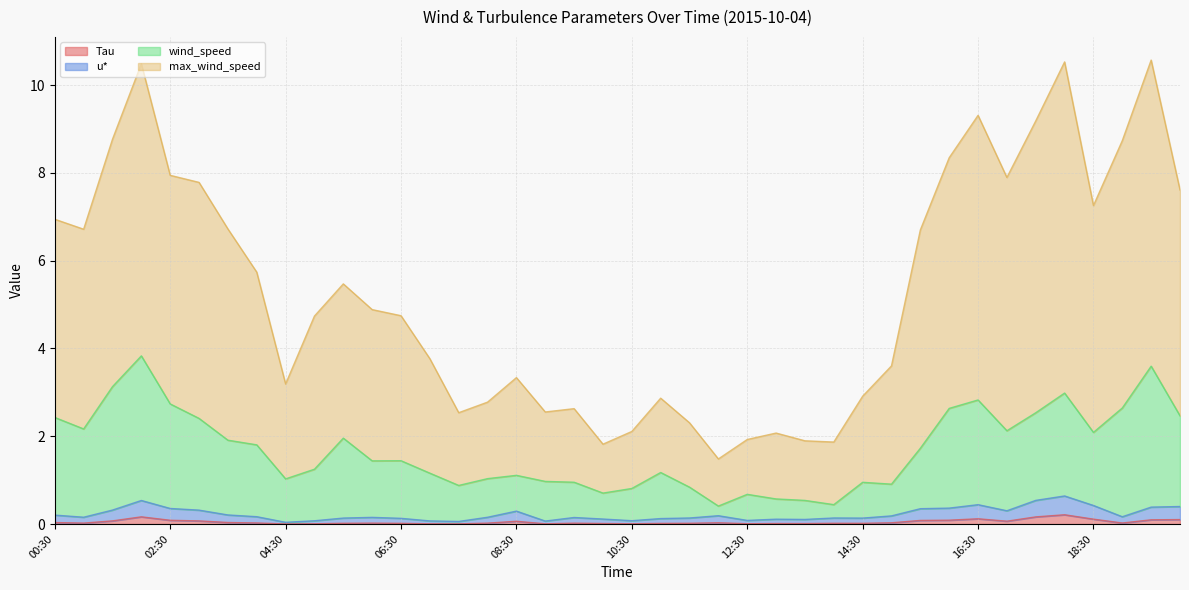

Where is Tau nearest to the value 0?

04:30